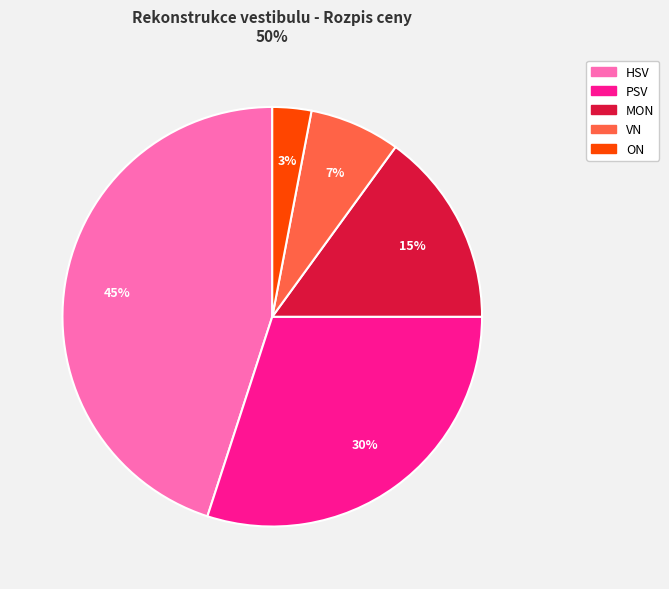

Which slice is the largest?

HSV